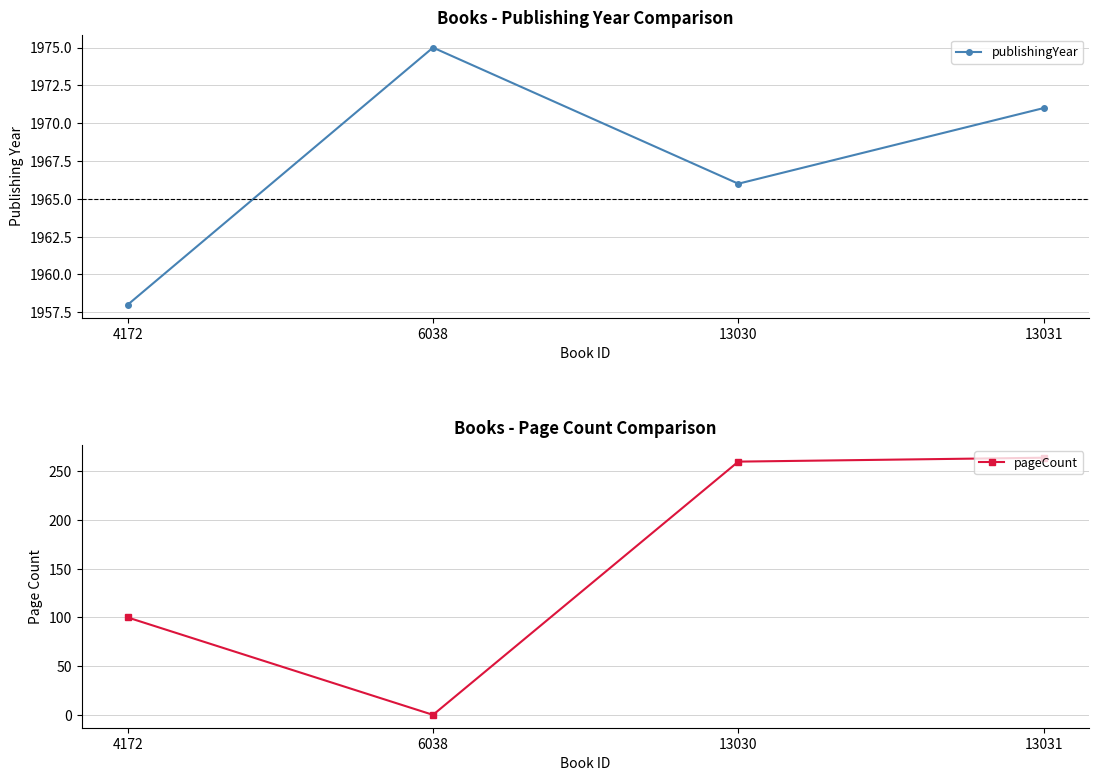

What are all the series names shown in the legend?

publishingYear, pageCount